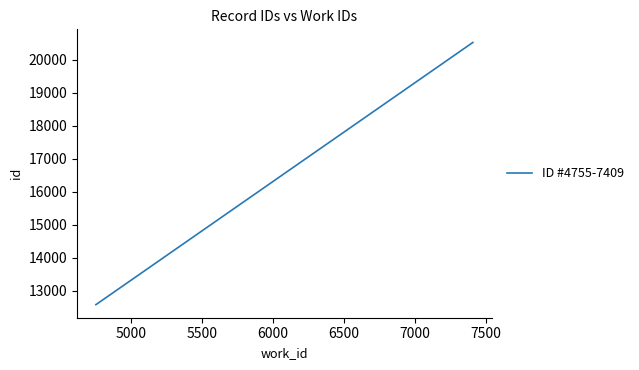

What is the smallest value displayed?

12585